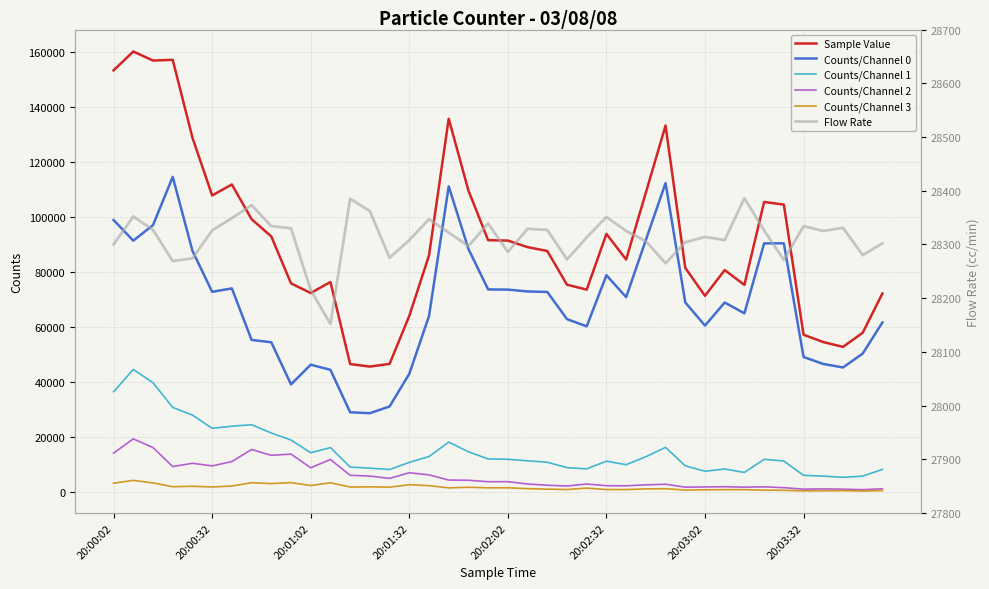

What are all the series names shown in the legend?

Sample Value, Counts/Channel 0, Counts/Channel 1, Counts/Channel 2, Counts/Channel 3, Flow Rate